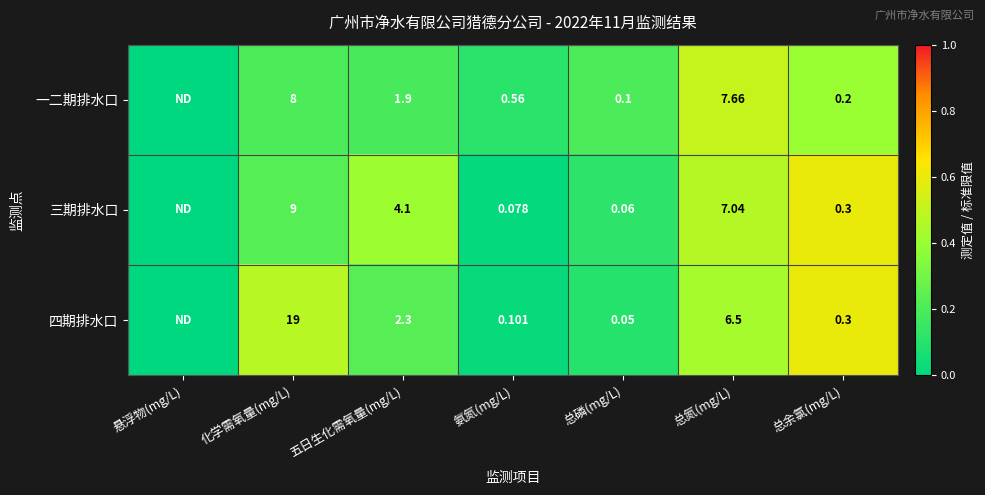

Is the value of 四期排水口 at 五日生化需氧量(mg/L) greater than the value of 一二期排水口 at 总磷(mg/L)?

Yes